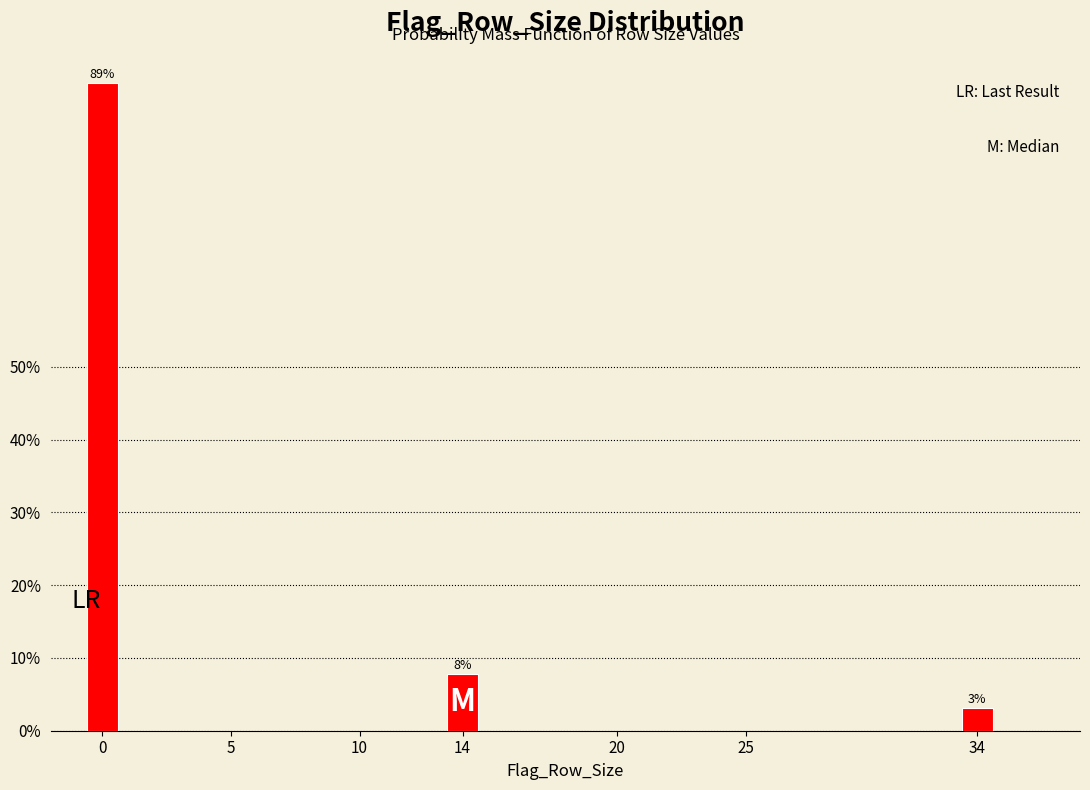

Does the chart contain any negative values?

No